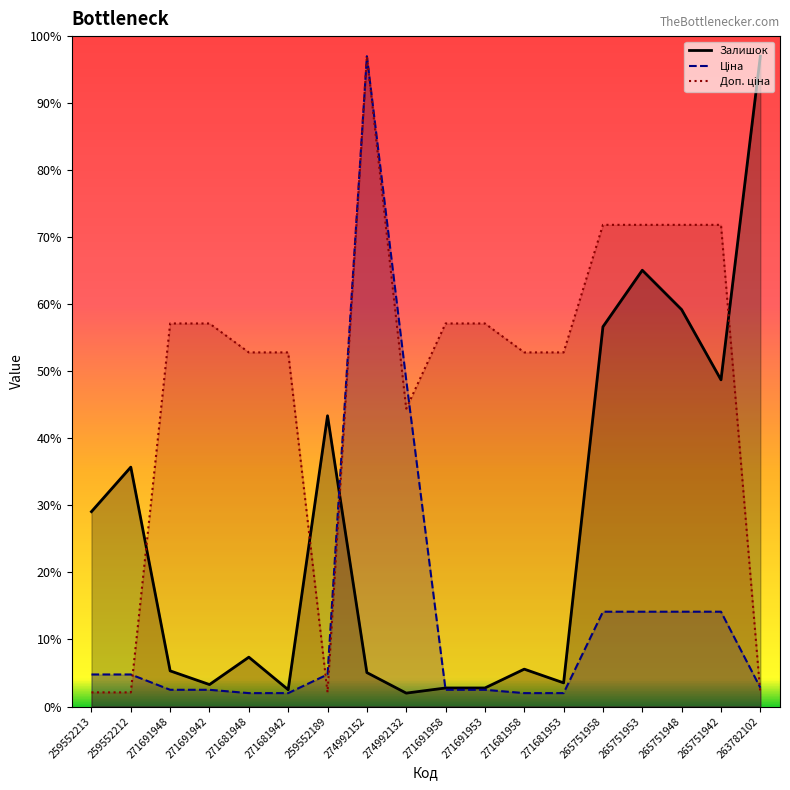

What is the label of the 14th point from the right?

271681948